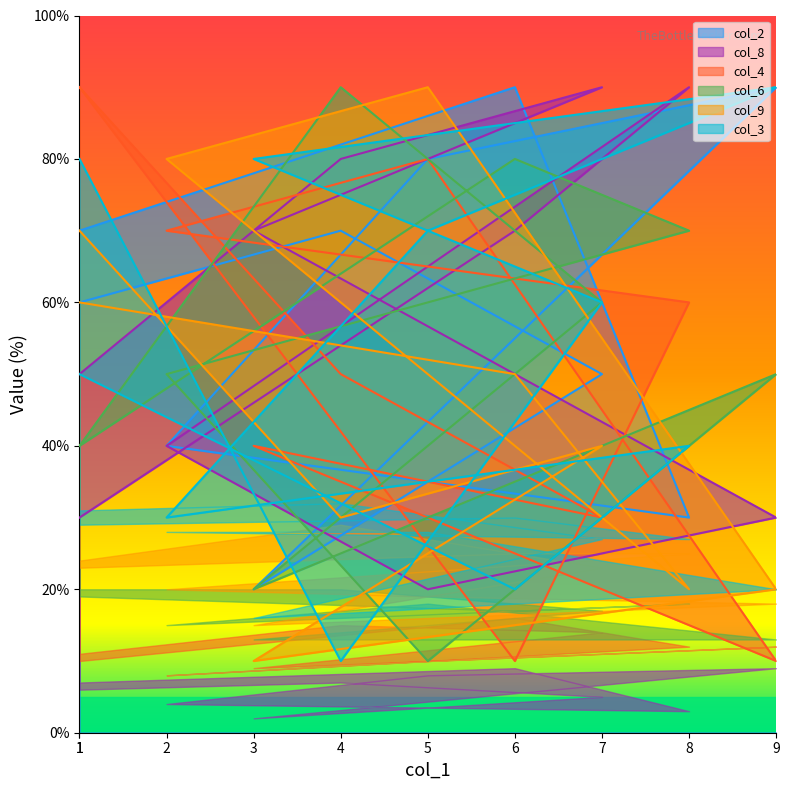

The value of col_4 at 9 is 5. True or false?

False